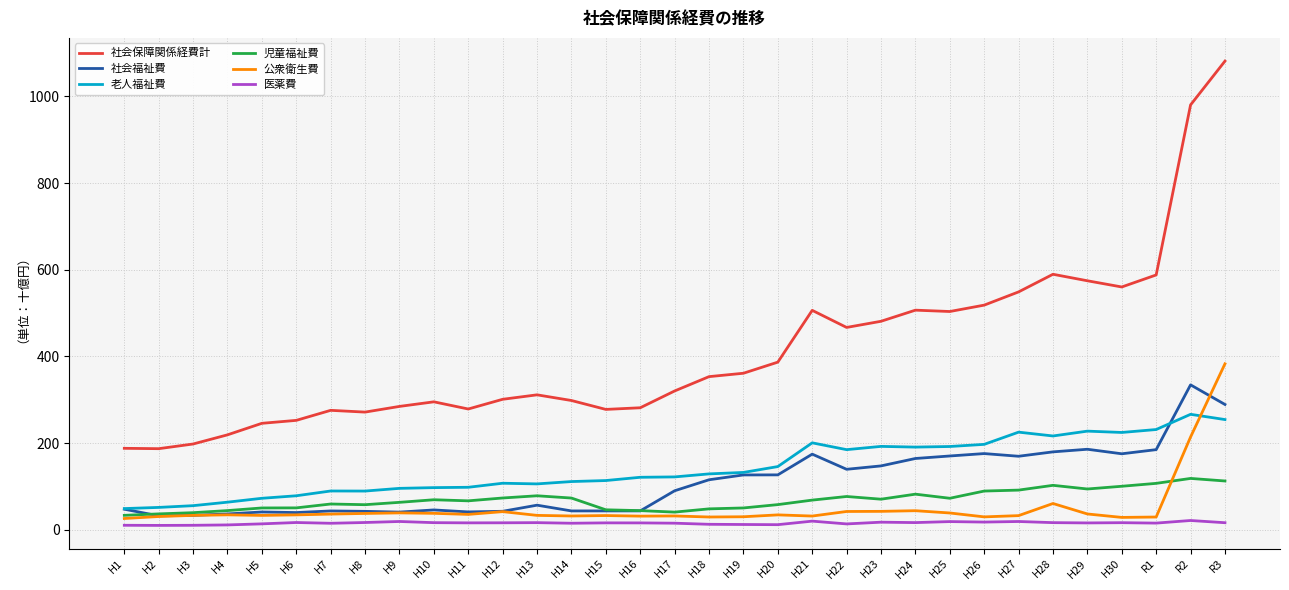

Reading left to right, extract all data points from this chart.

社会保障関係経費計: H1=187757.9	H2=186922.4	H3=197723.7	H4=218867.5	H5=245470.6	H6=252274.1	H7=275422.3	H8=271351.7	H9=284478.2	H10=295070.7	H11=278499.8	H12=300910.7	H13=311200.4	H14=298106.5	H15=277552.8	H16=281358.1	H17=320139.0	H18=353199.3	H19=361029.5	H20=386670.6	H21=506196.2	H22=466758.8	H23=480969.3	H24=506639.2	H25=503521.1	H26=518245.6	H27=548787.4	H28=589472.7	H29=574472.1	H30=560150.4	R1=587913.2	R2=980410.5	R3=1081483.4
社会福祉費: H1=47202.6	H2=31945.8	H3=33024.5	H4=36312.8	H5=40813.0	H6=39500.3	H7=43210.9	H8=42264.2	H9=40529.8	H10=45538.0	H11=40945.1	H12=42414.8	H13=56528.4	H14=43237.5	H15=43274.0	H16=43300.3	H17=89782.7	H18=115175.9	H19=126306.2	H20=126469.7	H21=174303.3	H22=139336.3	H23=147169.6	H24=164275.9	H25=170071.6	H26=175625.4	H27=169435.6	H28=179571.5	H29=185592.6	H30=175134.4	R1=184703.4	R2=334218.1	R3=288946.5
老人福祉費: H1=48673.2	H2=51358.9	H3=55392.9	H4=63453.6	H5=72429.6	H6=78232.1	H7=89269.1	H8=89108.4	H9=95344.5	H10=97025.6	H11=97819.4	H12=107150.7	H13=105640.4	H14=111040.2	H15=113375.2	H16=120906.7	H17=121764.5	H18=128720.0	H19=132100.4	H20=145632.2	H21=200411.3	H22=184675.6	H23=192210.2	H24=190575.7	H25=191957.9	H26=196892.6	H27=225081.9	H28=216257.2	H29=227409.3	H30=224360.9	R1=231123.3	R2=266237.3	R3=254133.2
児童福祉費: H1=33082.1	H2=36411.6	H3=39200.7	H4=44036.0	H5=50119.7	H6=50290.2	H7=59222.5	H8=57633.7	H9=63075.6	H10=69041.0	H11=66536.3	H12=73109.0	H13=78215.1	H14=72983.5	H15=45852.8	H16=43954.3	H17=40536.8	H18=48016.8	H19=50112.4	H20=57827.4	H21=68220.5	H22=76559.4	H23=70339.0	H24=81933.3	H25=72466.7	H26=89129.3	H27=91305.4	H28=102328.6	H29=93874.2	H30=100168.3	R1=106871.3	R2=118268.1	R3=112371.8
公衆衛生費: H1=25766.5	H2=30373.5	H3=32978.9	H4=34225.3	H5=32908.1	H6=34138.2	H7=35934.1	H8=37444.8	H9=38720.0	H10=37700.1	H11=35243.2	H12=41606.3	H13=32983.5	H14=31579.6	H15=32580.9	H16=31252.0	H17=31646.6	H18=29228.1	H19=29801.5	H20=34122.2	H21=31426.5	H22=41974.5	H23=42259.4	H24=43762.3	H25=38517.6	H26=29519.1	H27=32416.3	H28=60391.5	H29=36234.7	H30=28297.4	R1=29177.0	R2=213900.3	R3=382808.0
医薬費: H1=10125.5	H2=9828.5	H3=10076.1	H4=10953.1	H5=13414.5	H6=16513.1	H7=14740.2	H8=16537.5	H9=18874.8	H10=16173.6	H11=15710.3	H12=15853.9	H13=16205.6	H14=14842.5	H15=15697.6	H16=15618.8	H17=14944.0	H18=12388.5	H19=11929.3	H20=11521.1	H21=19692.2	H22=13263.0	H23=17272.5	H24=16319.3	H25=18642.2	H26=17522.2	H27=18847.6	H28=16223.2	H29=15564.9	H30=16110.8	R1=15148.5	R2=21159.8	R3=16038.4